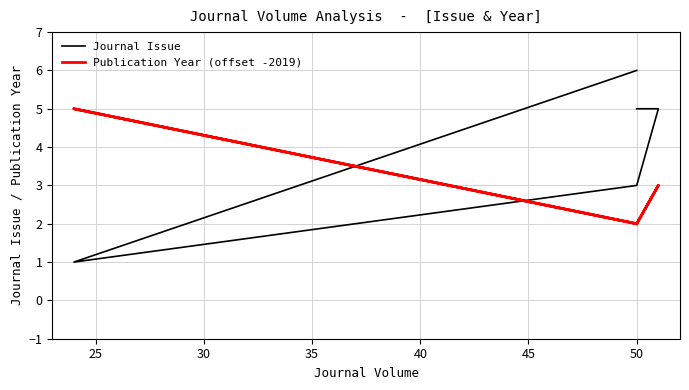

How many series are shown in this chart?

2